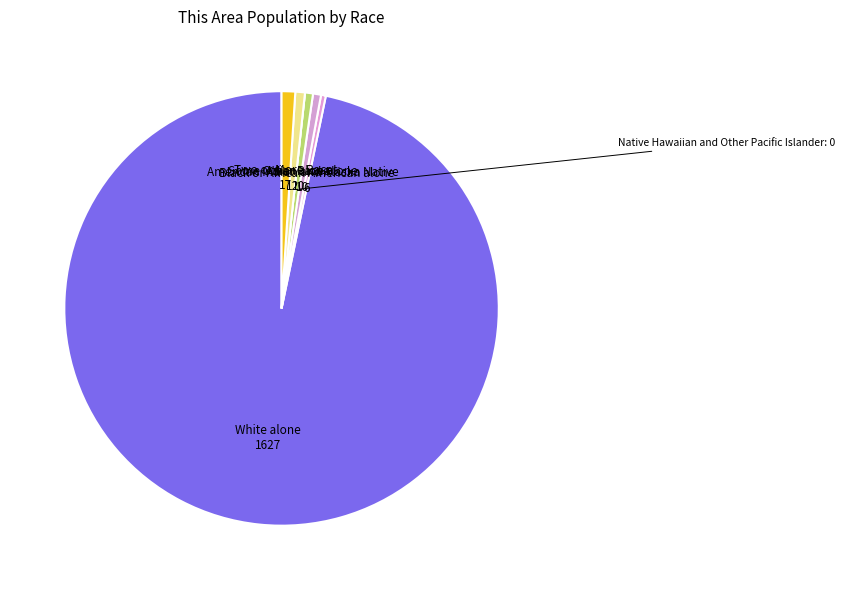

To the nearest percent, what is the difference between the largest and smallest slice percentages?

97%